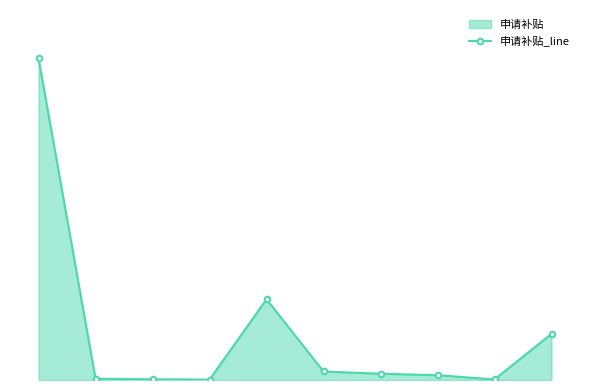

Which has a higher value, 8 or 7?

7